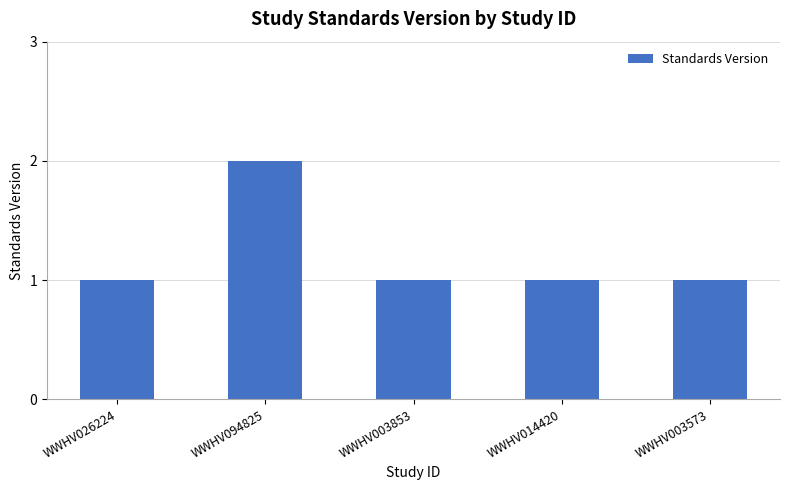

The chart shows a value of 1 at WWHV003573. True or false?

True